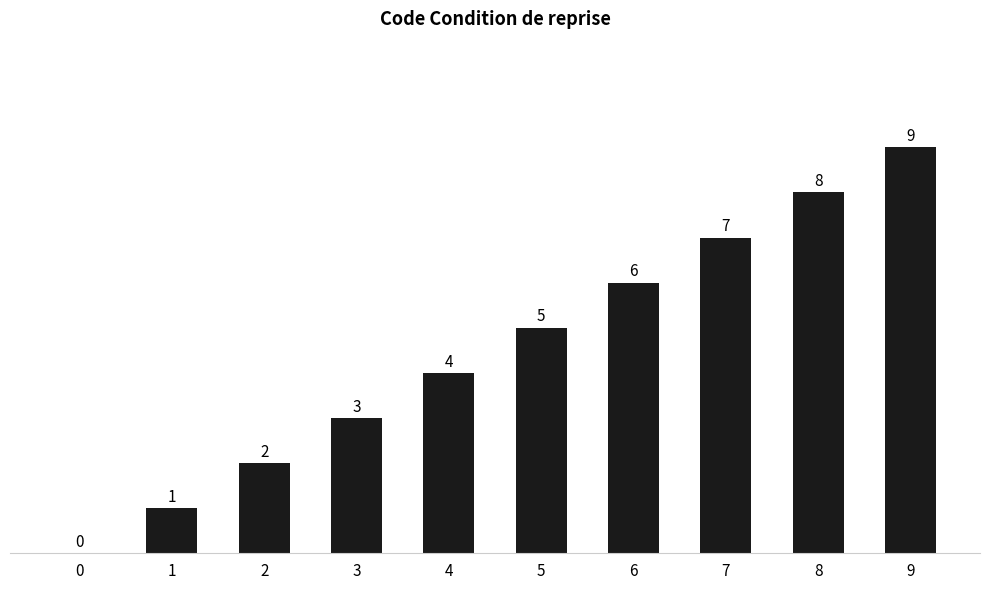

What is the ratio of the value at 3 to the value at 8?

0.4